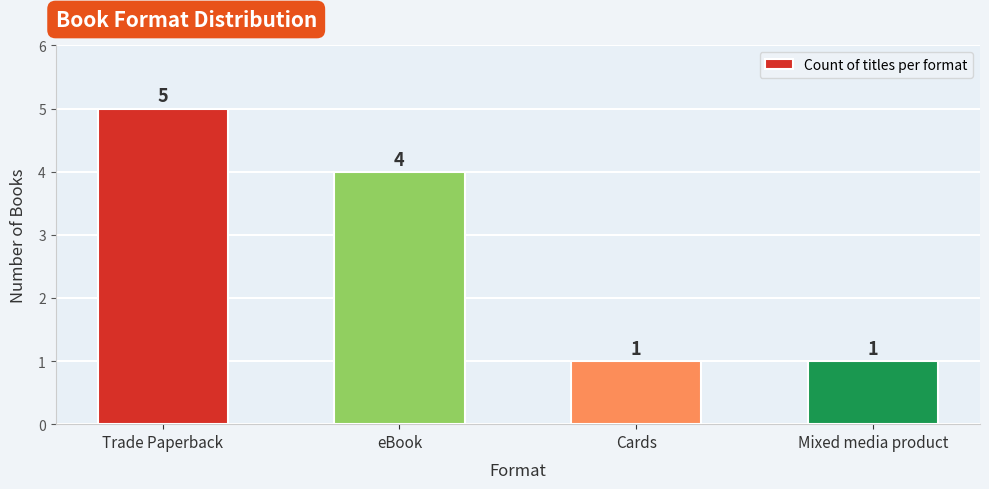

Reading right to left, extract all data points from this chart.

1	1	4	5